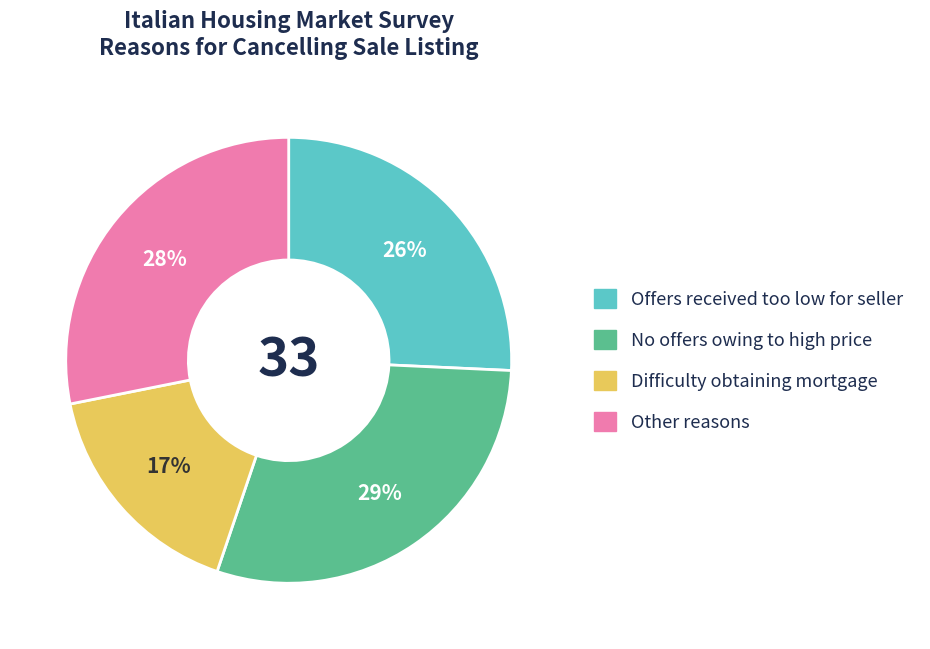

Is there any slice that represents more than half of the pie?

No